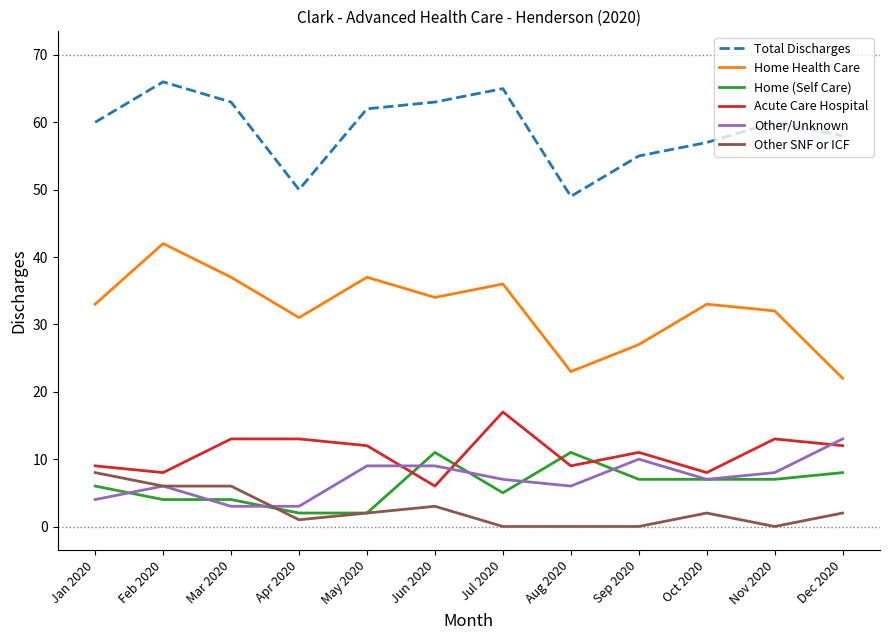

Reading left to right, what are all the values shown in this chart?

Total Discharges: Jan 2020=60	Feb 2020=66	Mar 2020=63	Apr 2020=50	May 2020=62	Jun 2020=63	Jul 2020=65	Aug 2020=49	Sep 2020=55	Oct 2020=57	Nov 2020=60	Dec 2020=58
Home Health Care: Jan 2020=33	Feb 2020=42	Mar 2020=37	Apr 2020=31	May 2020=37	Jun 2020=34	Jul 2020=36	Aug 2020=23	Sep 2020=27	Oct 2020=33	Nov 2020=32	Dec 2020=22
Home (Self Care): Jan 2020=6	Feb 2020=4	Mar 2020=4	Apr 2020=2	May 2020=2	Jun 2020=11	Jul 2020=5	Aug 2020=11	Sep 2020=7	Oct 2020=7	Nov 2020=7	Dec 2020=8
Acute Care Hospital: Jan 2020=9	Feb 2020=8	Mar 2020=13	Apr 2020=13	May 2020=12	Jun 2020=6	Jul 2020=17	Aug 2020=9	Sep 2020=11	Oct 2020=8	Nov 2020=13	Dec 2020=12
Other/Unknown: Jan 2020=4	Feb 2020=6	Mar 2020=3	Apr 2020=3	May 2020=9	Jun 2020=9	Jul 2020=7	Aug 2020=6	Sep 2020=10	Oct 2020=7	Nov 2020=8	Dec 2020=13
Other SNF or ICF: Jan 2020=8	Feb 2020=6	Mar 2020=6	Apr 2020=1	May 2020=2	Jun 2020=3	Jul 2020=0	Aug 2020=0	Sep 2020=0	Oct 2020=2	Nov 2020=0	Dec 2020=2